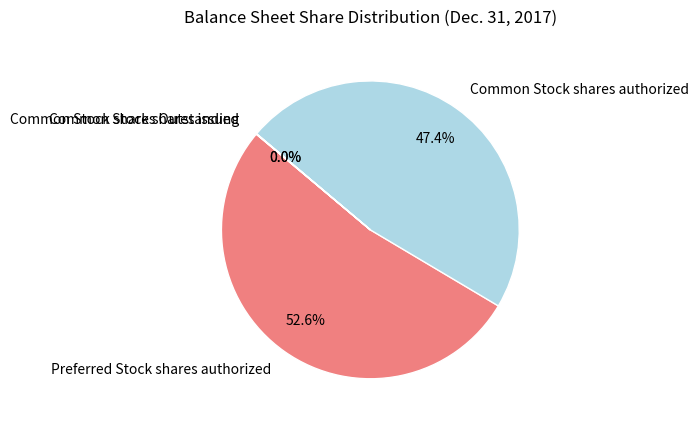

Which slice is the largest?

Preferred Stock shares authorized